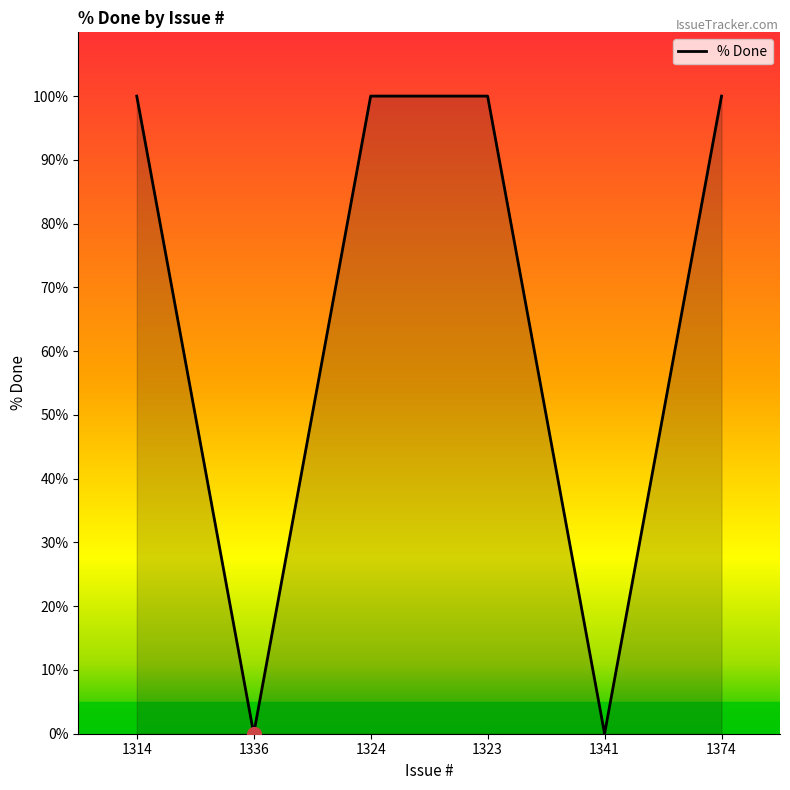

True or false: the data shows 51 at 1336.

False